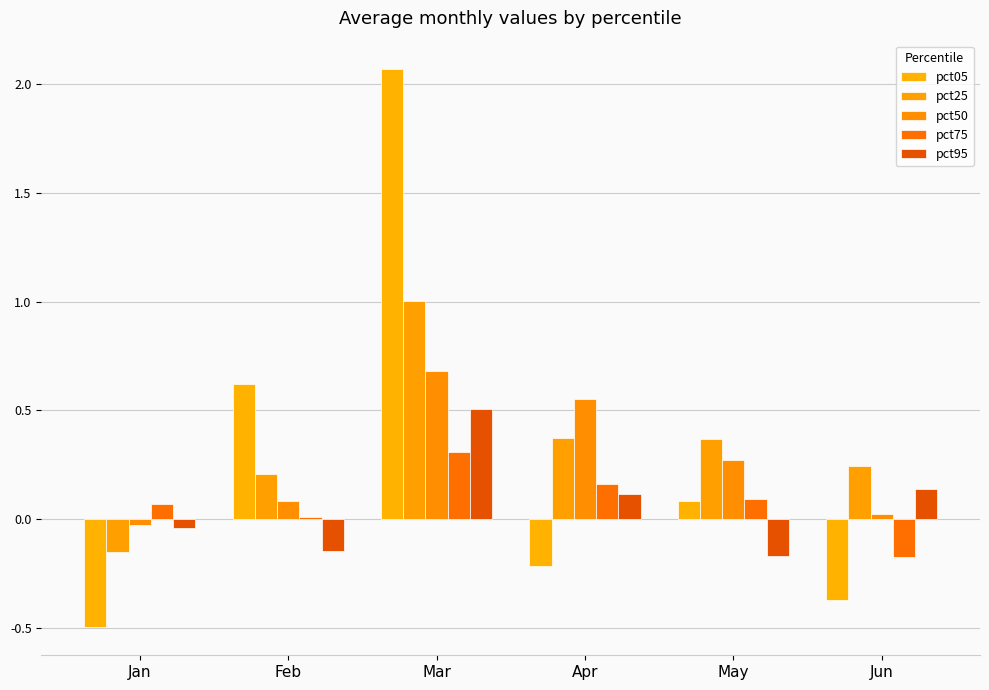

How many data points does each series have?

6